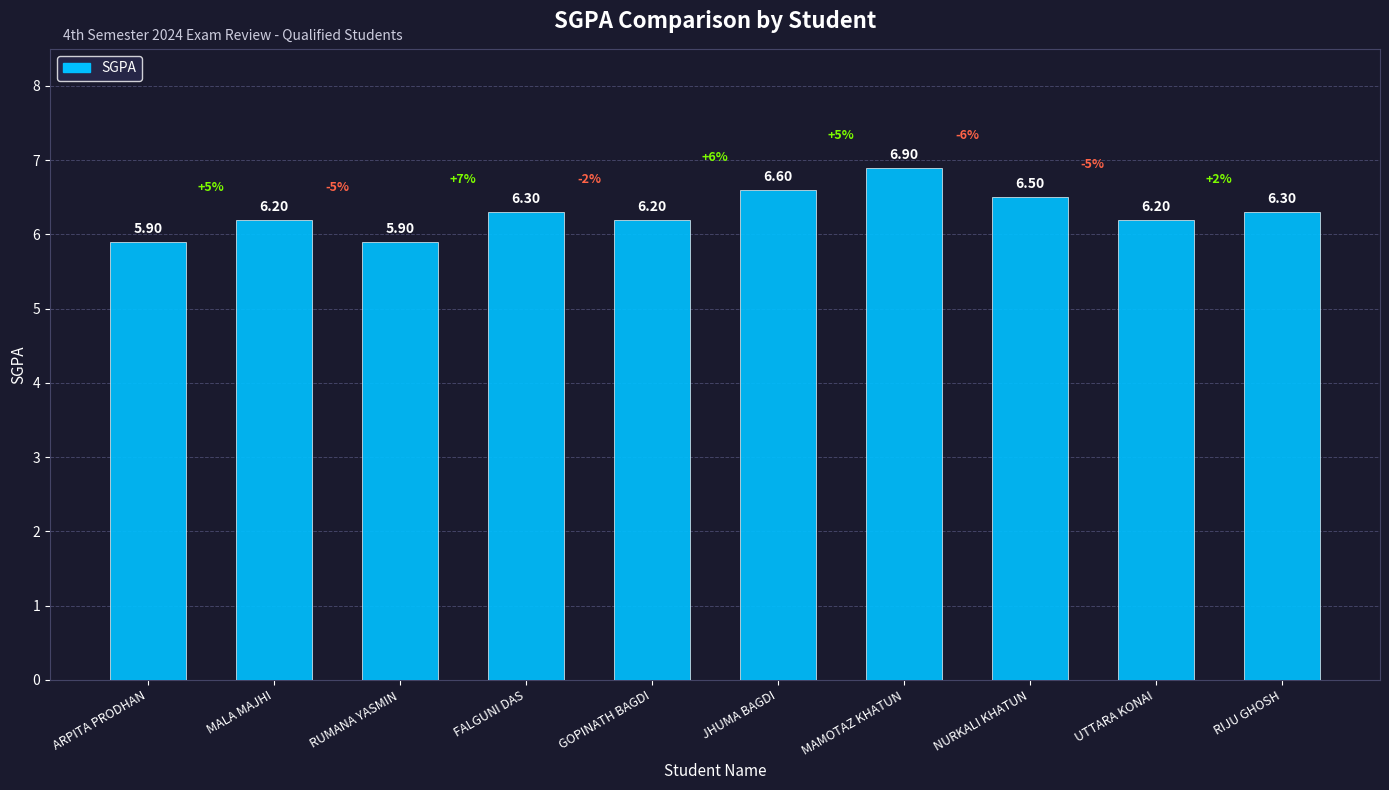

What is the sum of the values at NURKALI KHATUN and UTTARA KONAI?

12.7